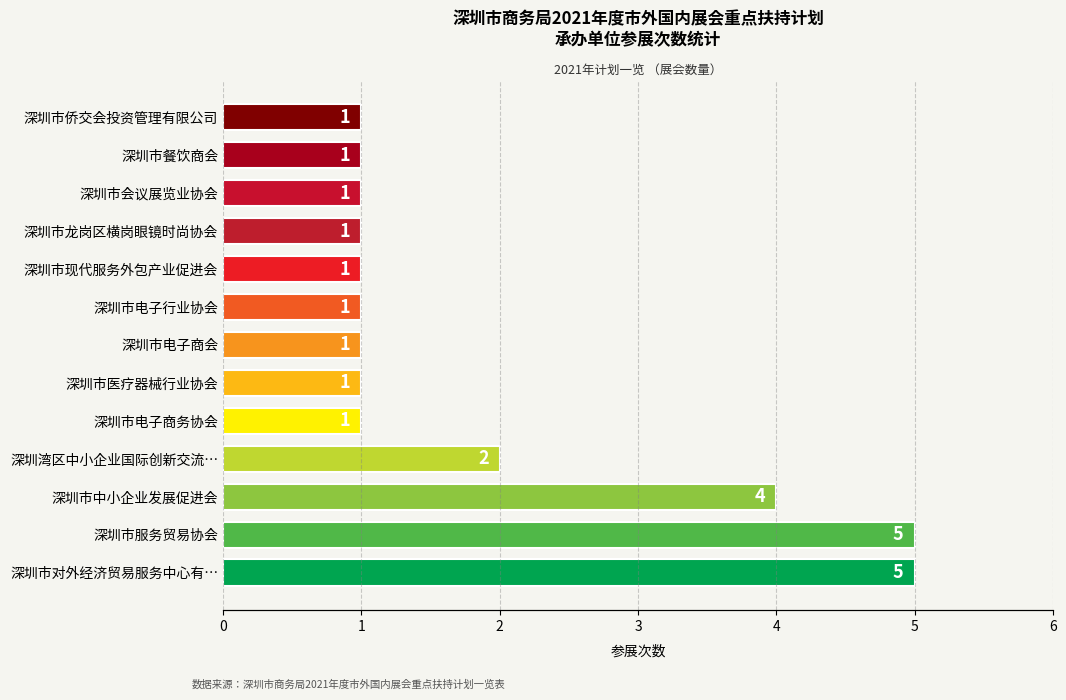

Count the number of data series in this chart.

1